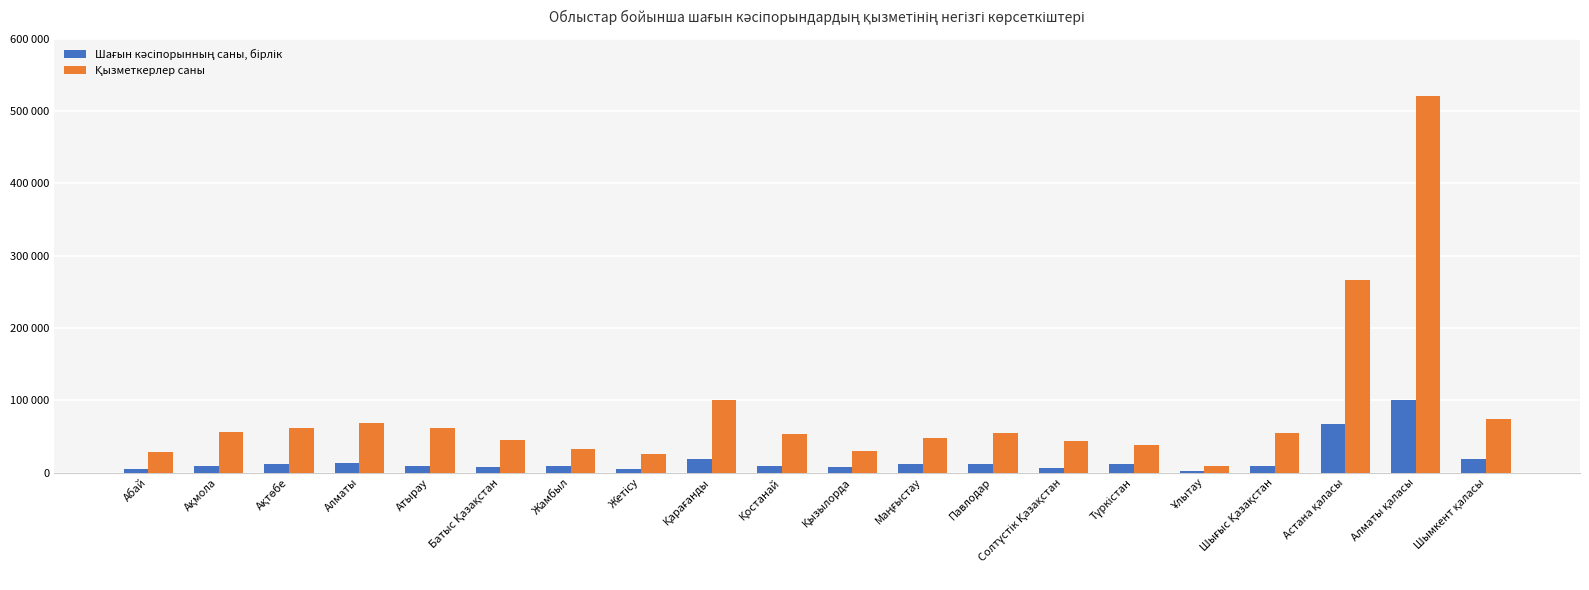

The value of Қызметкерлер саны at Астана қаласы is 266153. True or false?

True